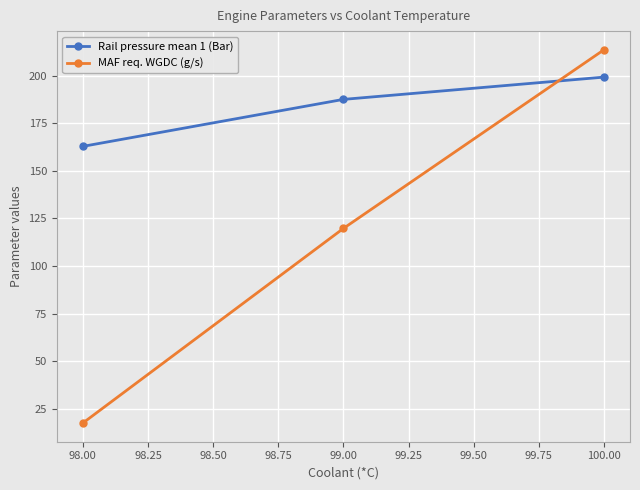

Reading right to left, list all the values displayed in this chart.

Rail pressure mean 1 (Bar): 199.2	187.5	162.8
MAF req. WGDC (g/s): 213.6	119.7	17.5